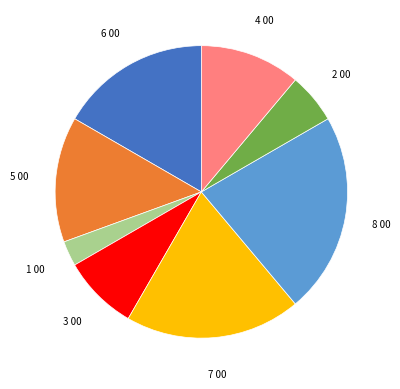

Count the number of slices in the pie.

8